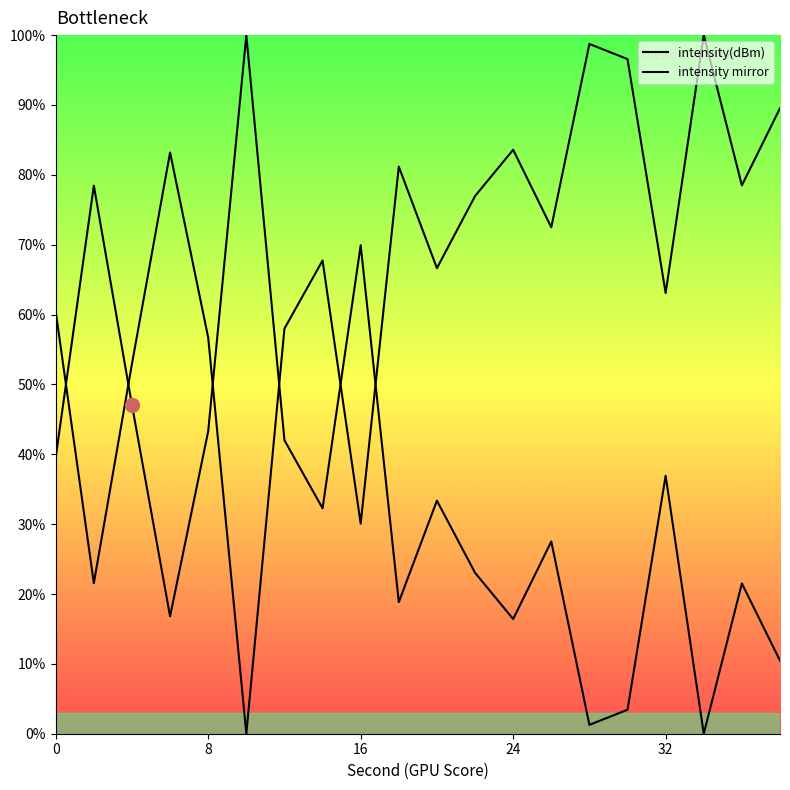

Is it true that the value at 14 is 42.0?

False